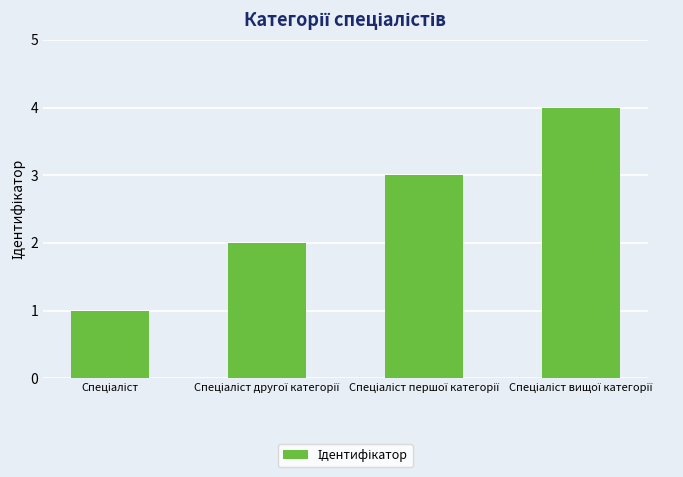

Reading right to left, extract all data points from this chart.

4	3	2	1